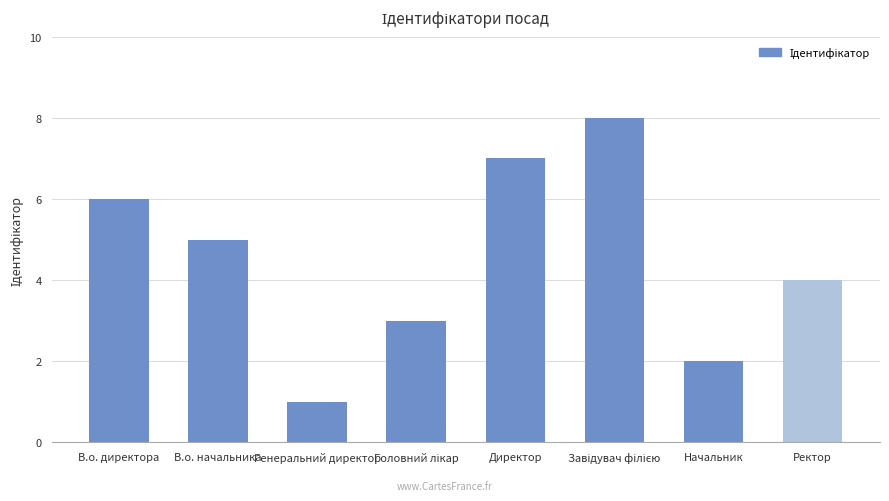

What is the change in value from В.о. директора to Директор?

+1